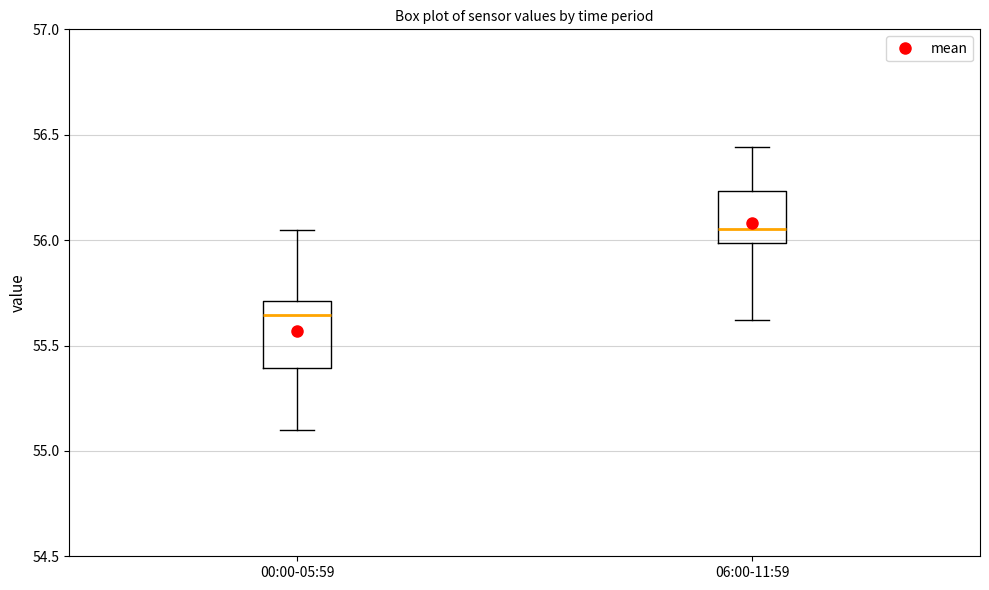

Which box's median line is the highest?

06:00-11:59